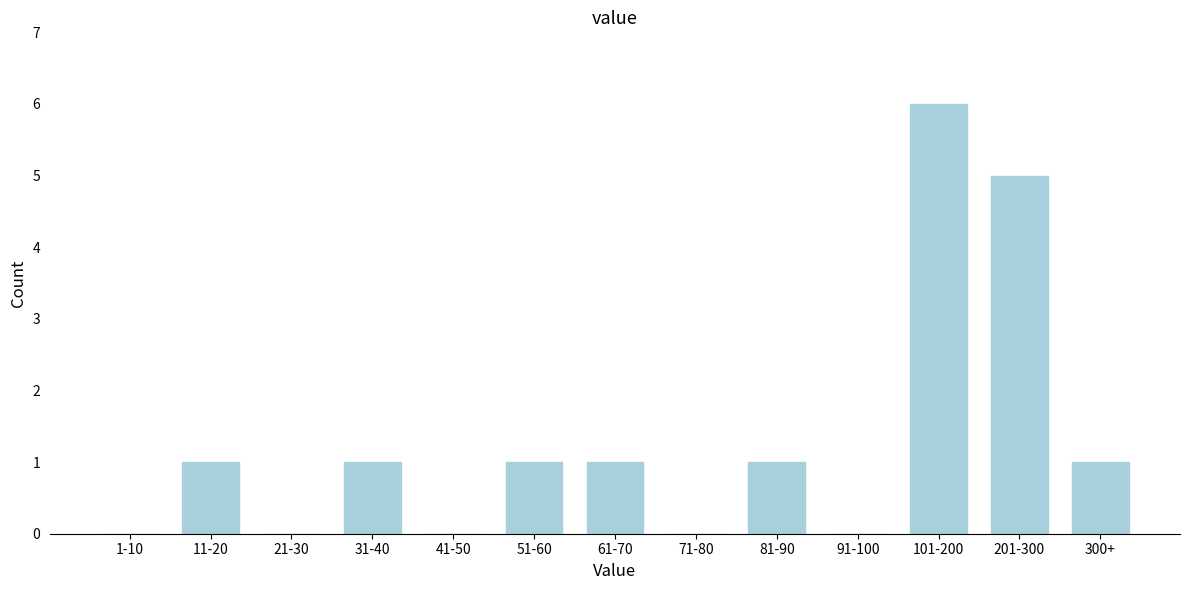

Reading left to right, transcribe all the data shown in this chart.

1-10=0	11-20=1	21-30=0	31-40=1	41-50=0	51-60=1	61-70=1	71-80=0	81-90=1	91-100=0	101-200=6	201-300=5	300+=1